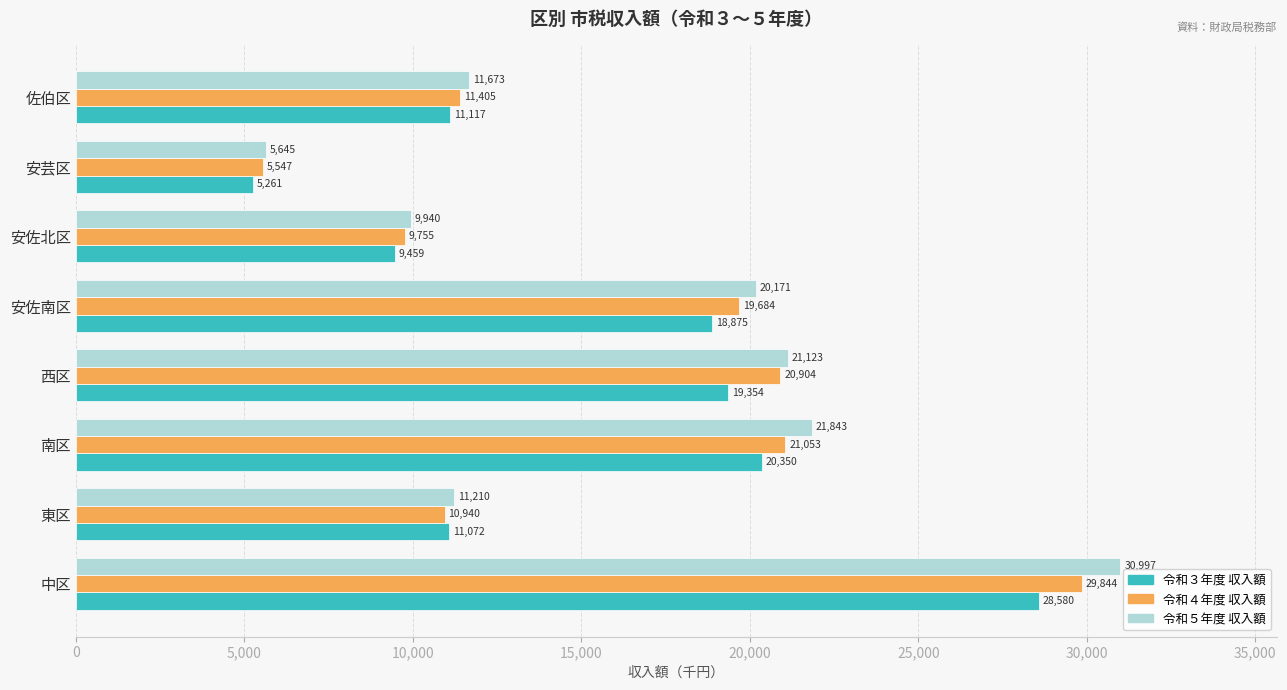

What position from the left is 安芸区?

7